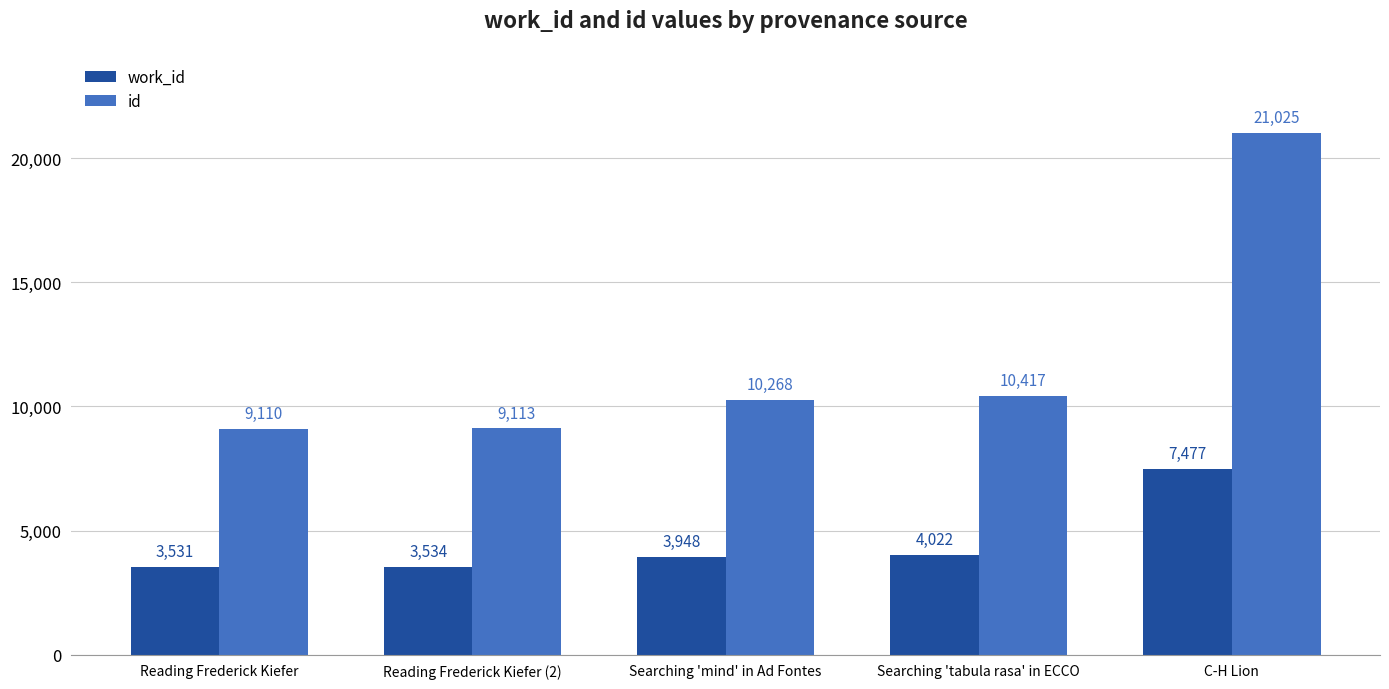

Rank the series by their maximum value, from lowest to highest.

work_id, id